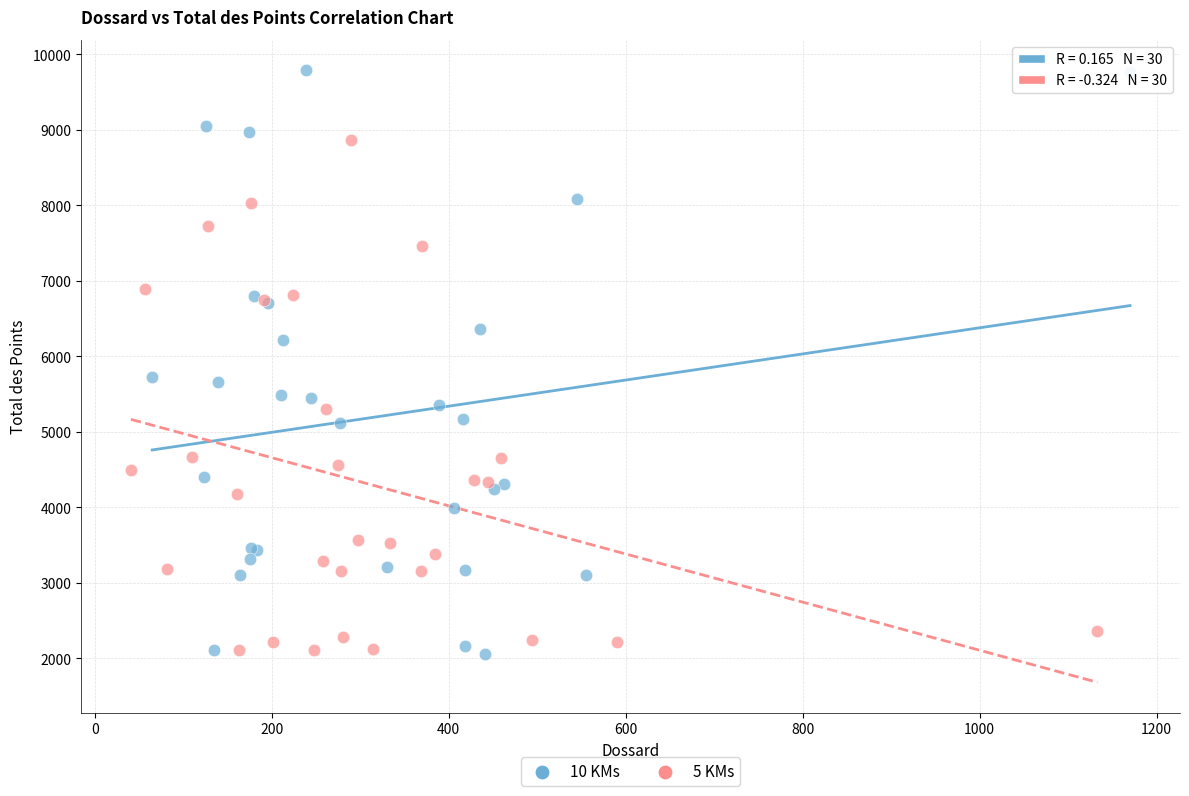

Which series has the widest spread of Y values?

10 KMs